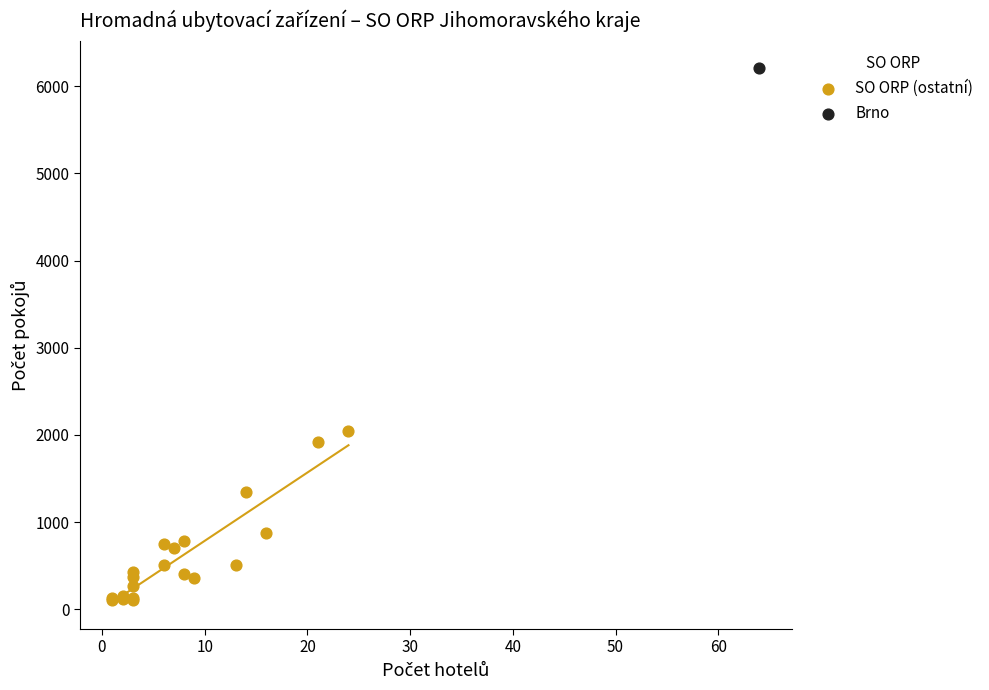

What are all the series names shown in the legend?

SO ORP (ostatní), Brno